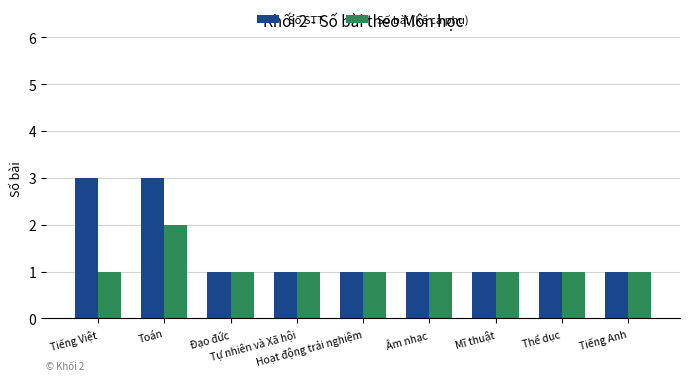

Reading right to left, transcribe all the data shown in this chart.

Số STT: 1	1	1	1	1	1	1	3	3
Số bài (kể cả phụ): 1	1	1	1	1	1	1	2	1